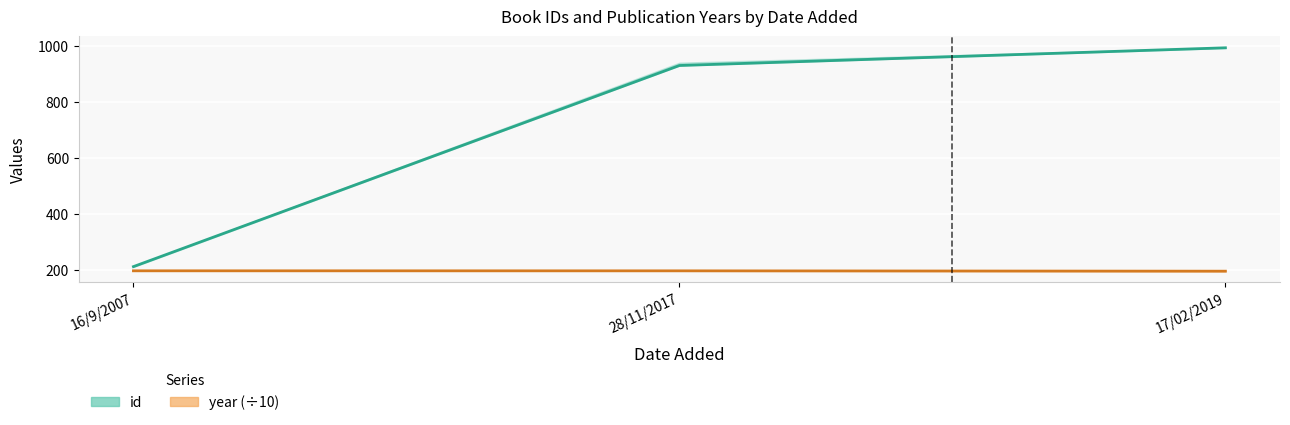

What is the maximum value for id?

992.0